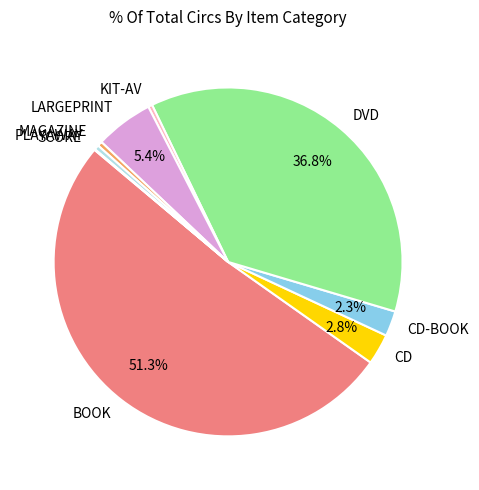

To the nearest percent, what is the average slice percentage?

11%